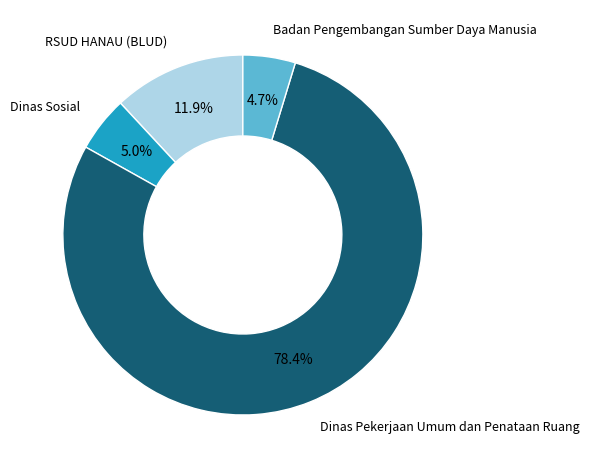

Count the number of slices in the pie.

4